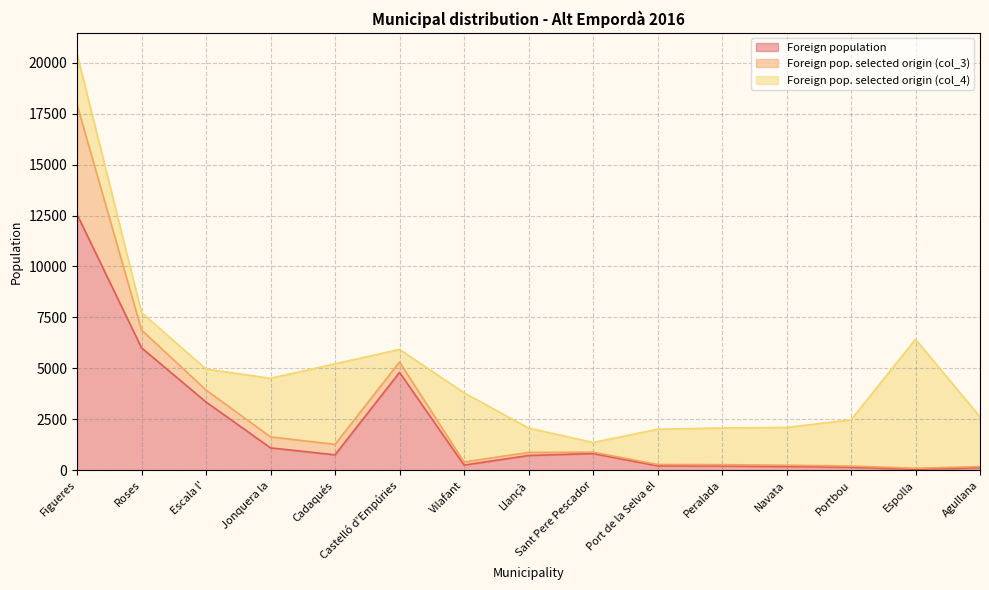

Which category has the lowest value in the Foreign population series?

Espolla